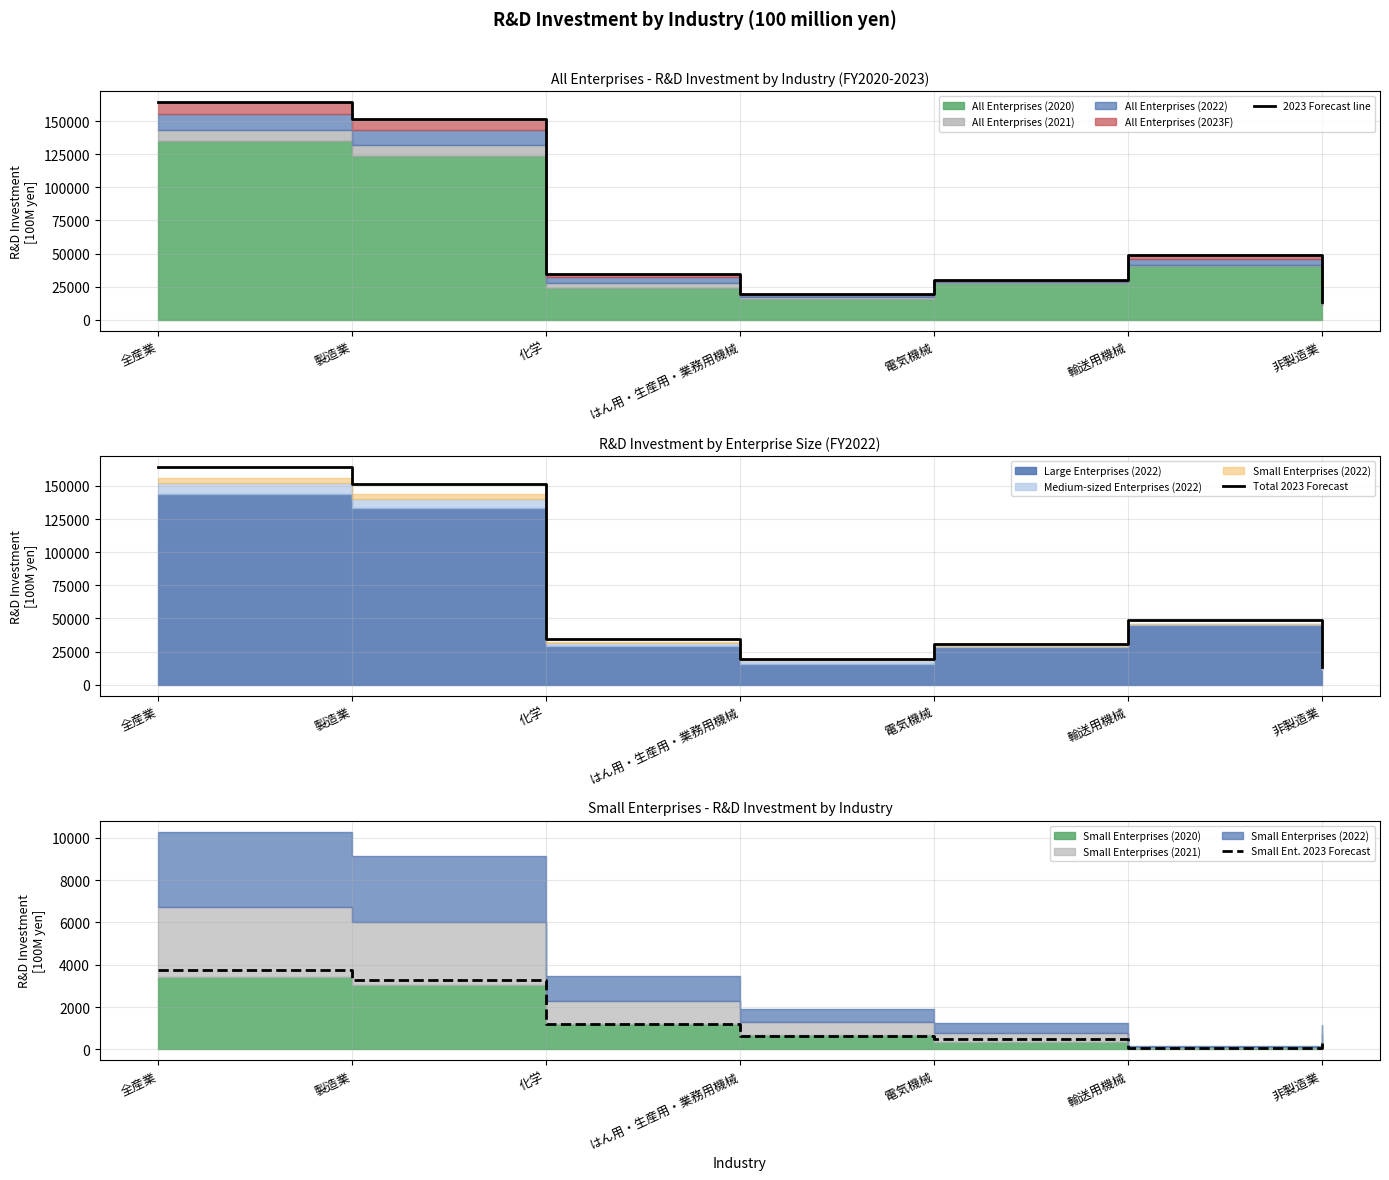

Which has a higher value, 全産業 or 化学?

全産業